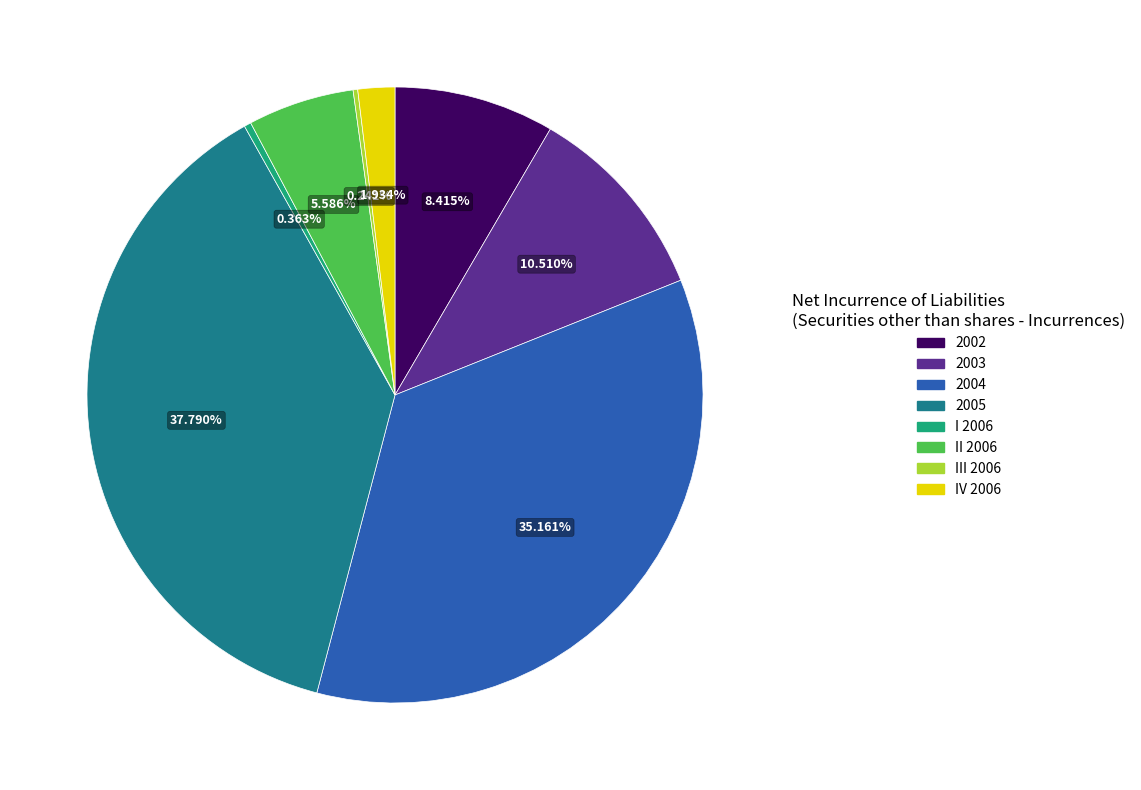

What is the ratio of the value at 2003 to the value at I 2006?

28.9